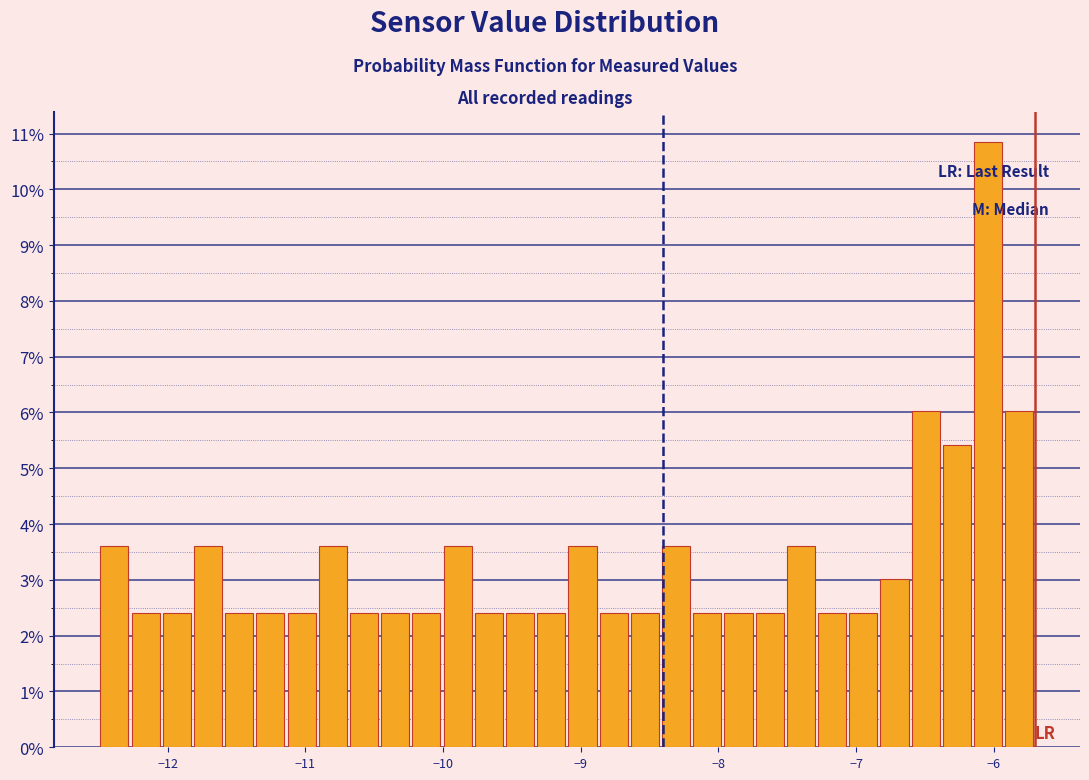

Around what value on the x-axis is the tallest bar? Give the approximate position of its centre, as read against the axis.

-6.0